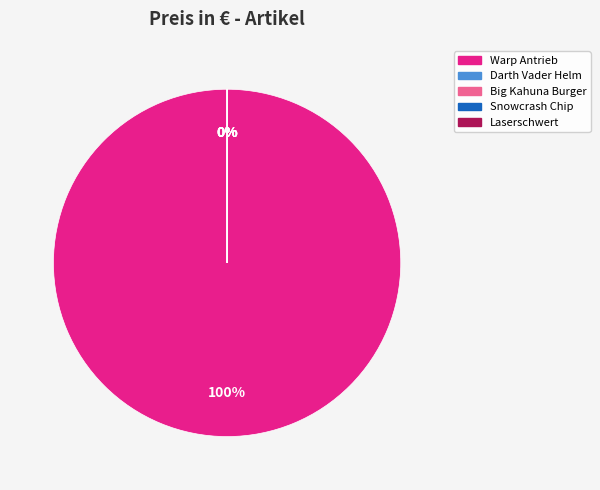

Count the number of slices in the pie.

5